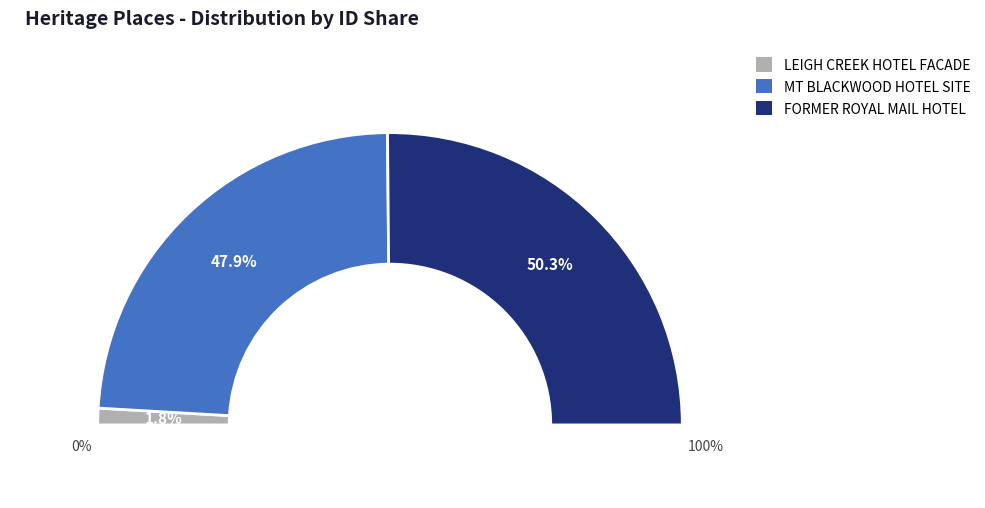

Which has a higher value, LEIGH CREEK HOTEL FACADE or FORMER ROYAL MAIL HOTEL?

FORMER ROYAL MAIL HOTEL